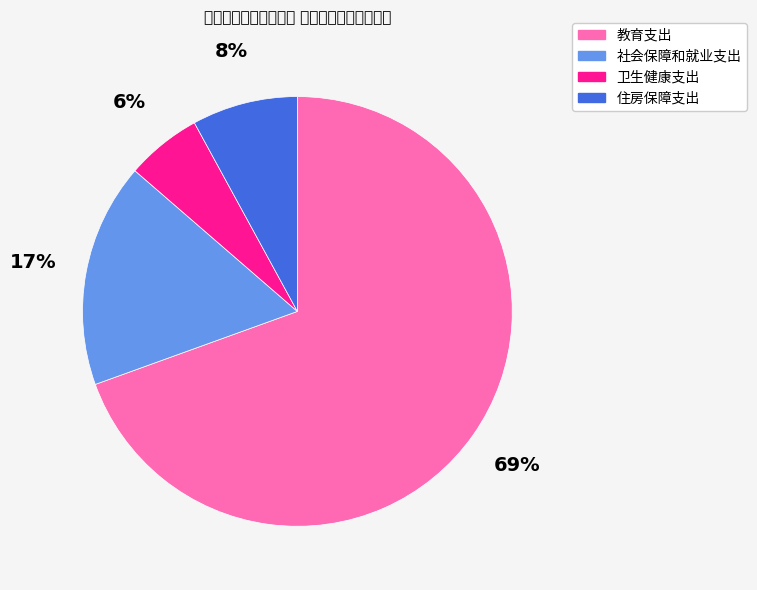

Is there a majority slice in this chart?

Yes